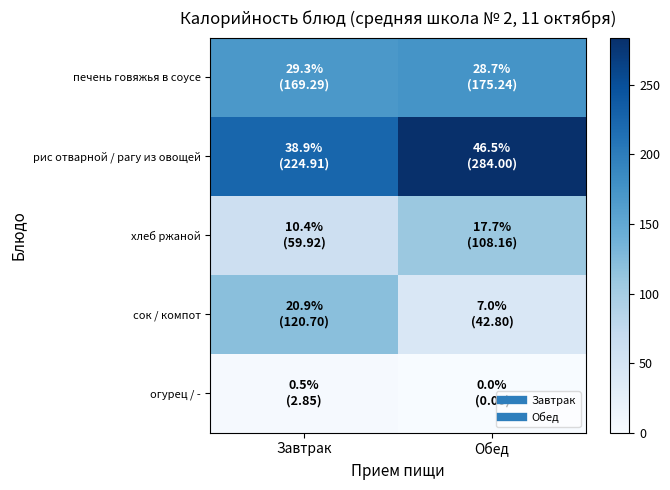

What is the total value across all series at Завтрак?

577.7